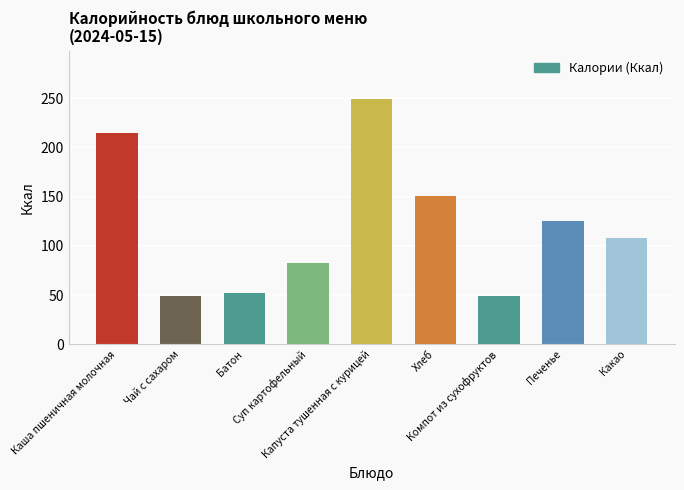

What is the difference between the maximum and minimum values?

199.9